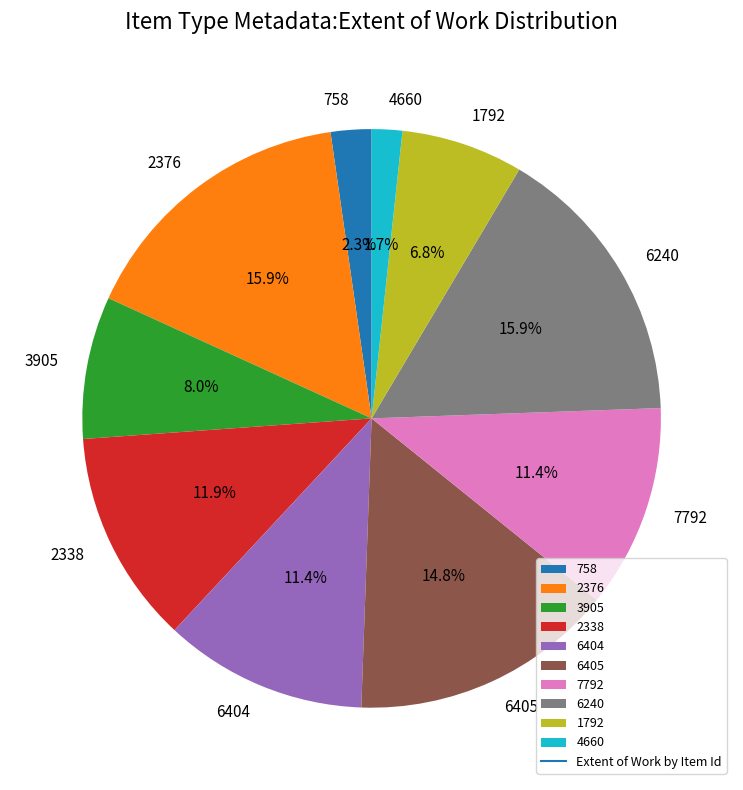

Between 2376 and 758, which is larger?

2376